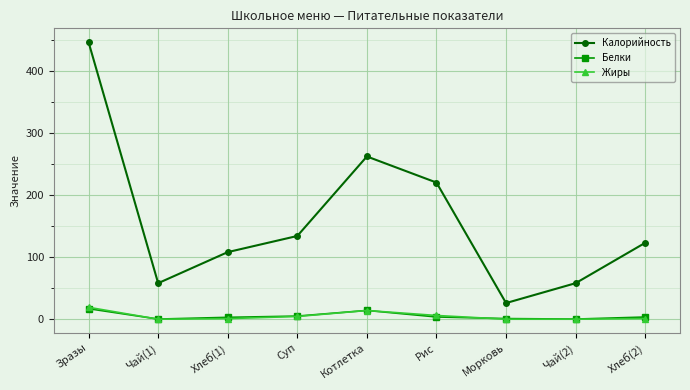

What is the label of the 8th point from the right?

Чай(1)